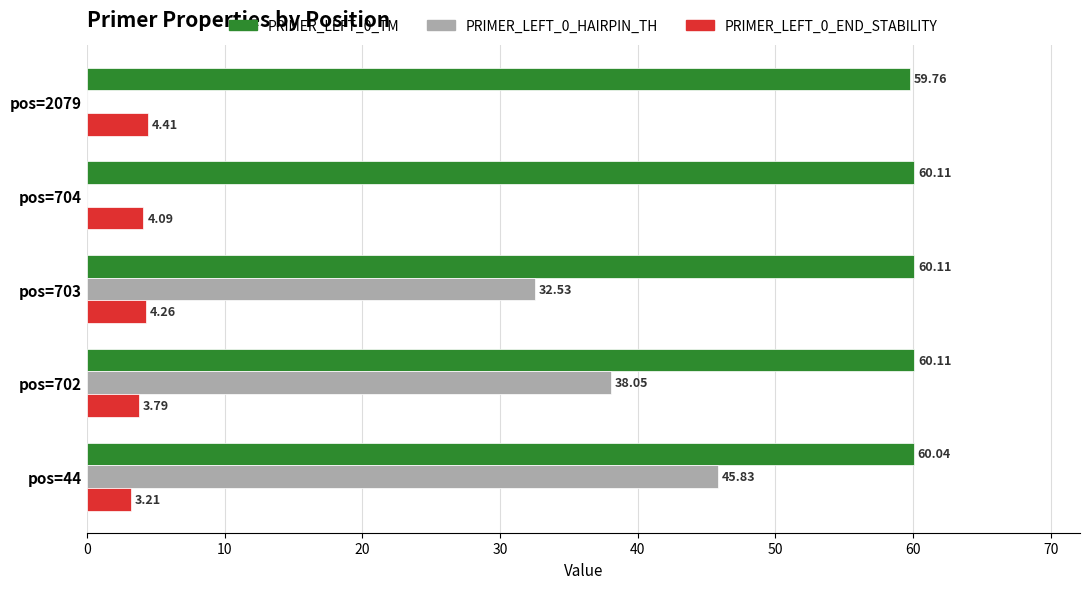

Which series has the largest total across all categories?

PRIMER_LEFT_0_TM